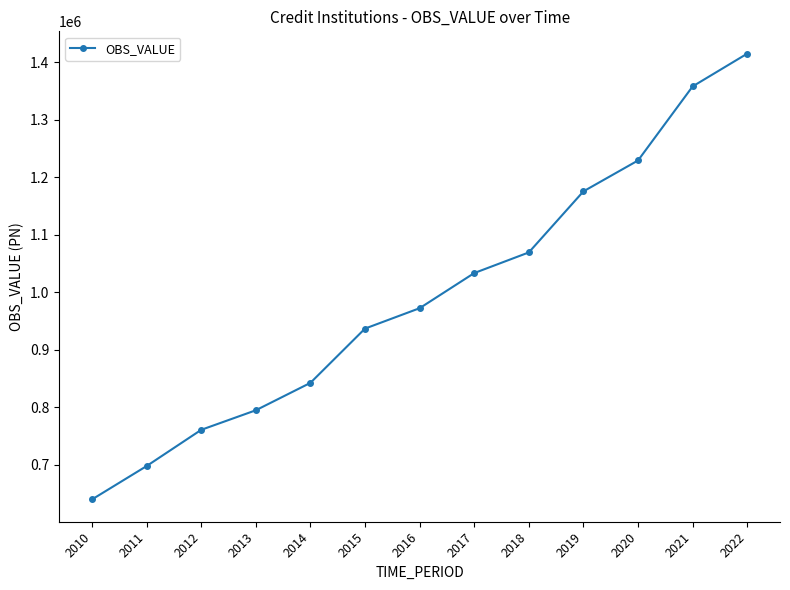

What is the approximate value at 2018, to the nearest 10?

1069460